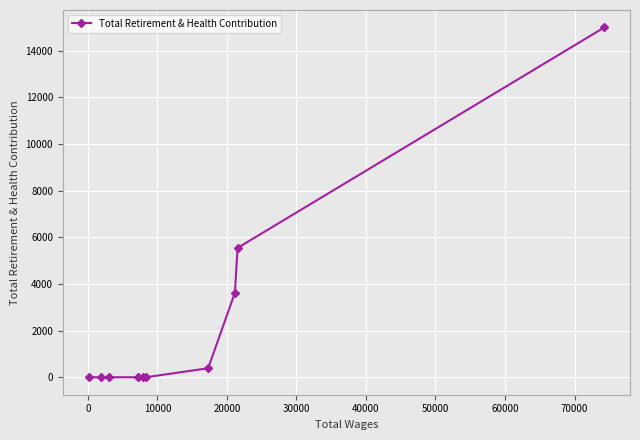

True or false: there are more than 2 points higher than both neighbors.

False